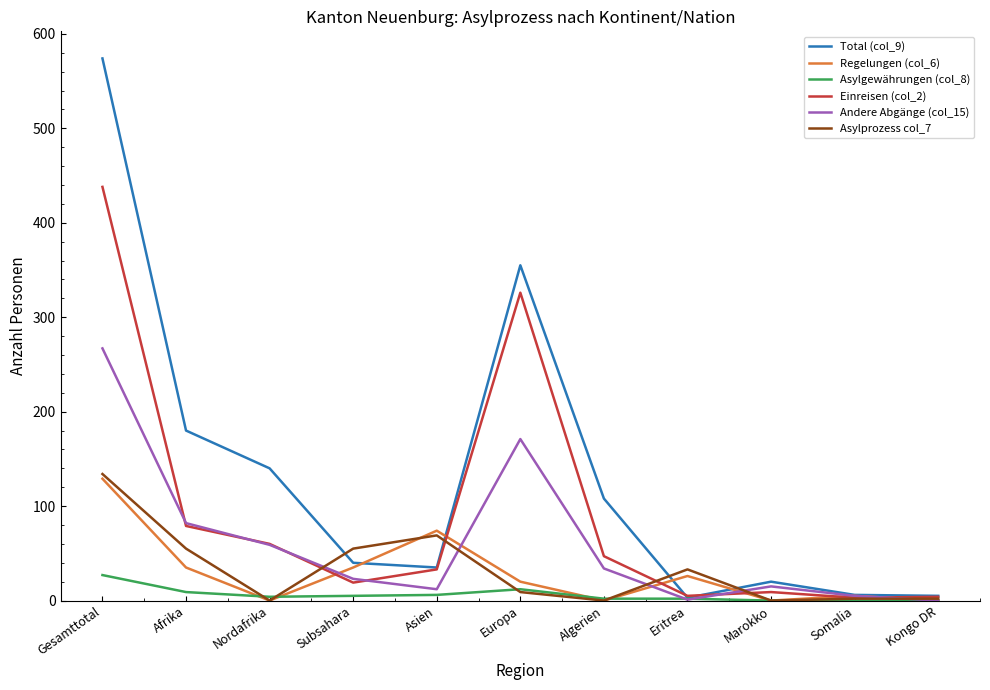

Which category has the highest value across all series?

Gesamttotal